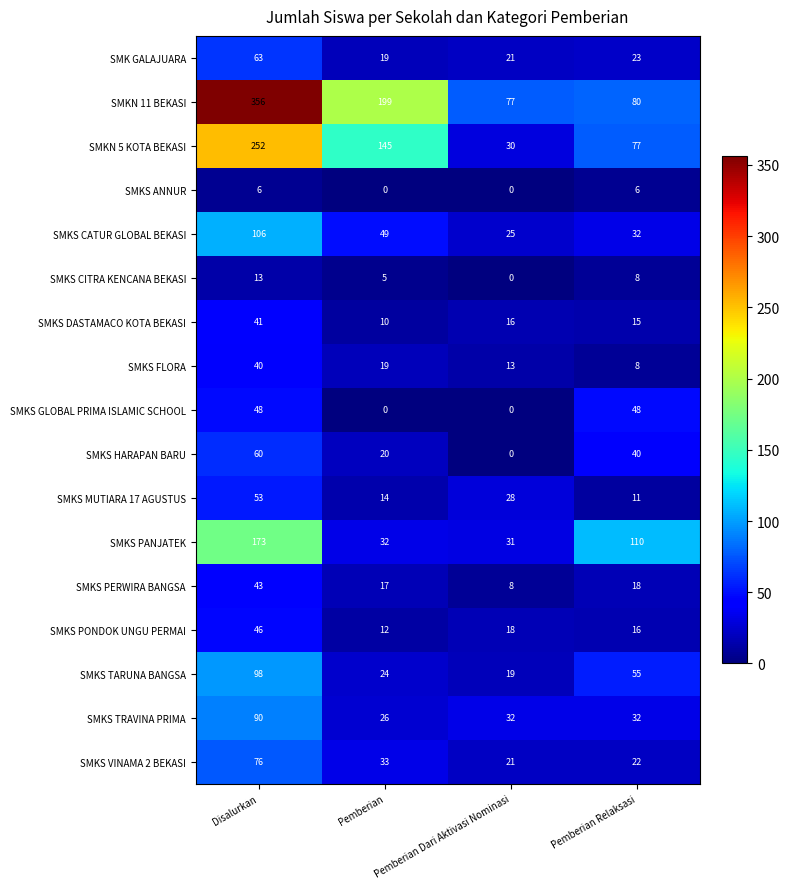

Count the number of categories in the chart.

4